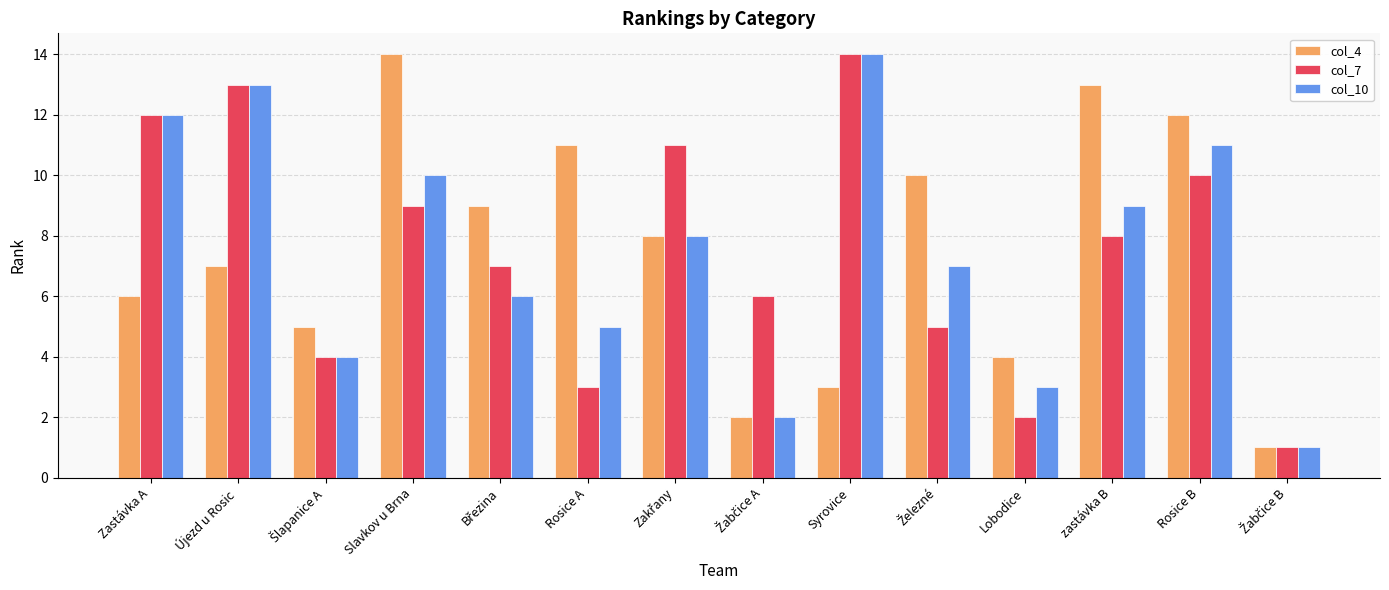

How many values in the col_4 series are below 8?

7